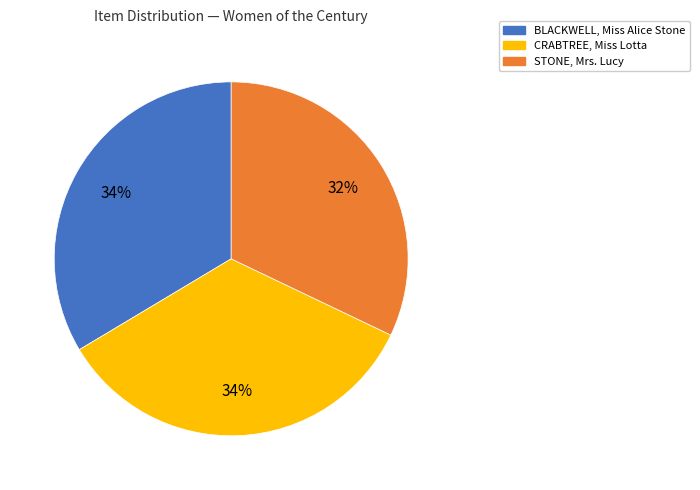

How many slices are in this pie chart?

3